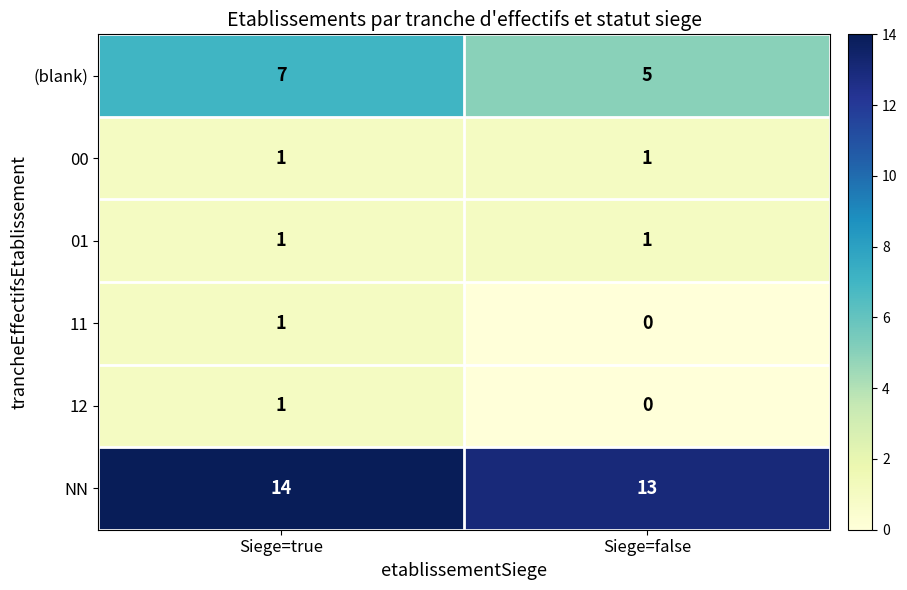

Where is 12 nearest to the value 0?

Siege=false